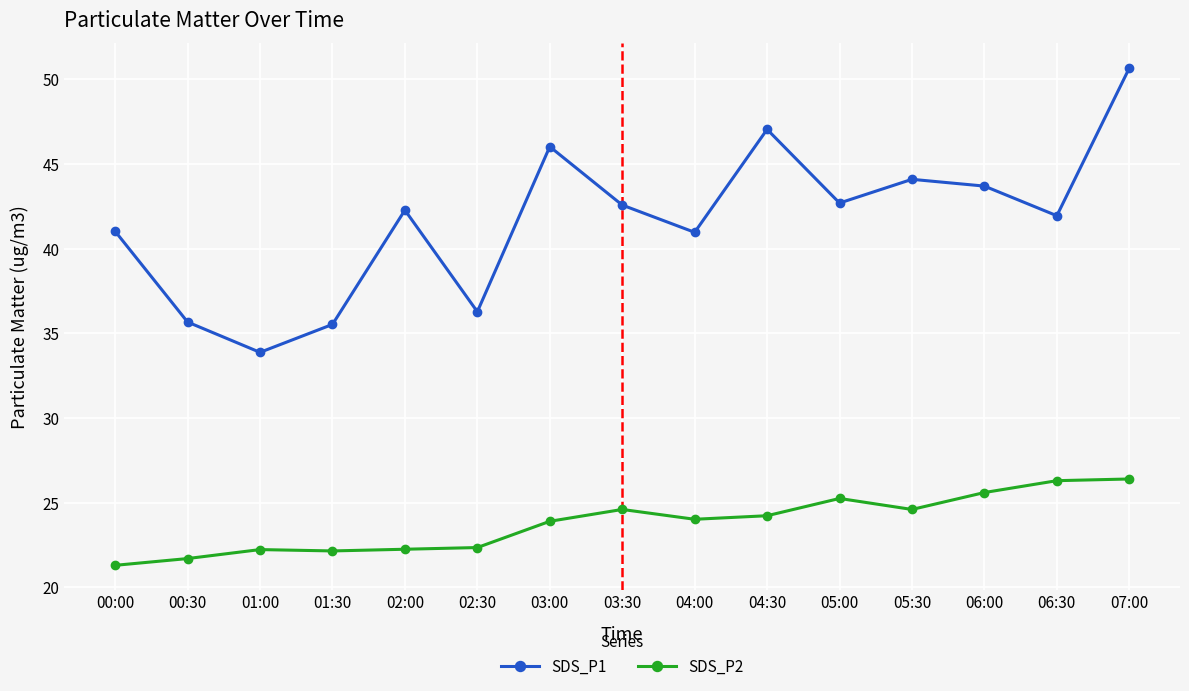

What is the sum of the SDS_P2 values at 01:00 and 05:30?

46.8